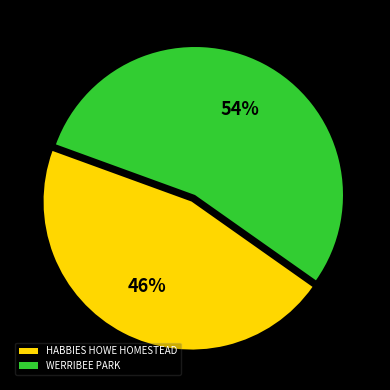

To the nearest percent, what is the difference between the WERRIBEE PARK and HABBIES HOWE HOMESTEAD slice percentages?

8%